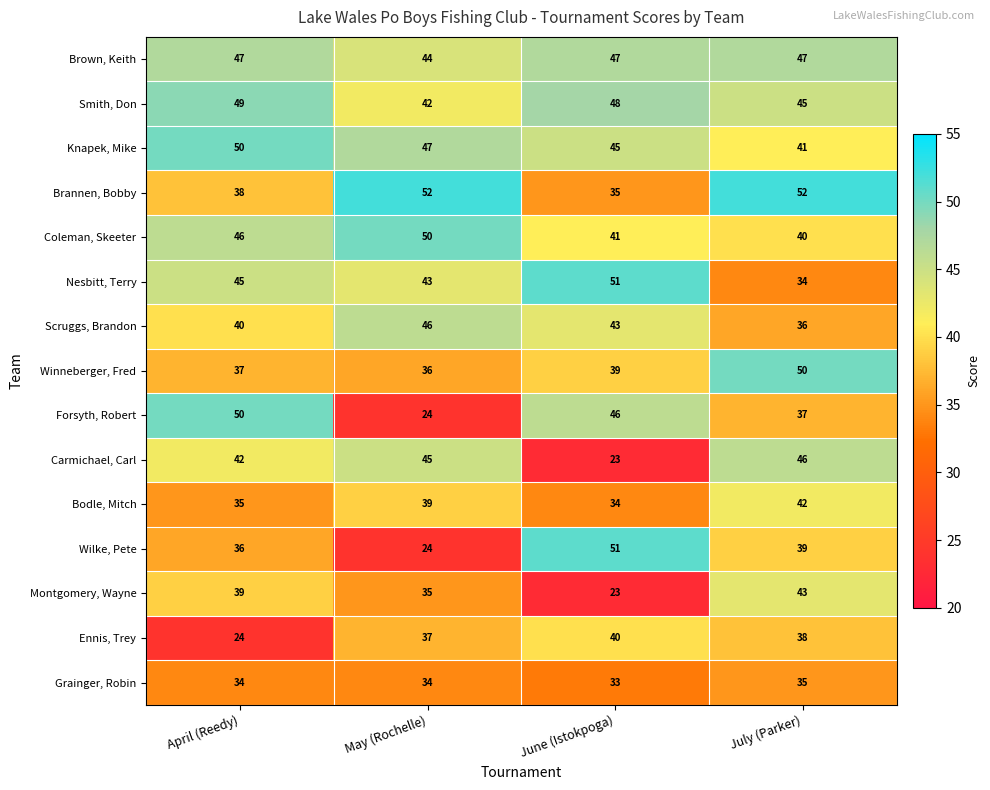

What is the total value across all series at April (Reedy)?

612